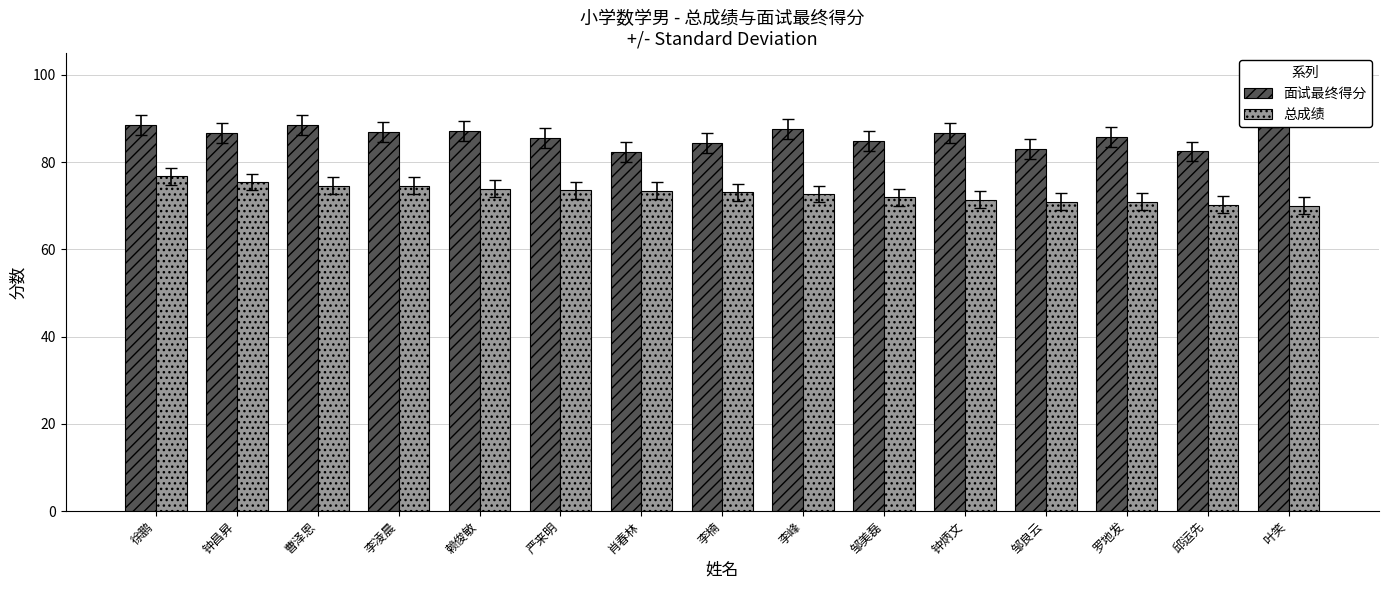

What is the lowest value of the 面试最终得分 series?

82.2